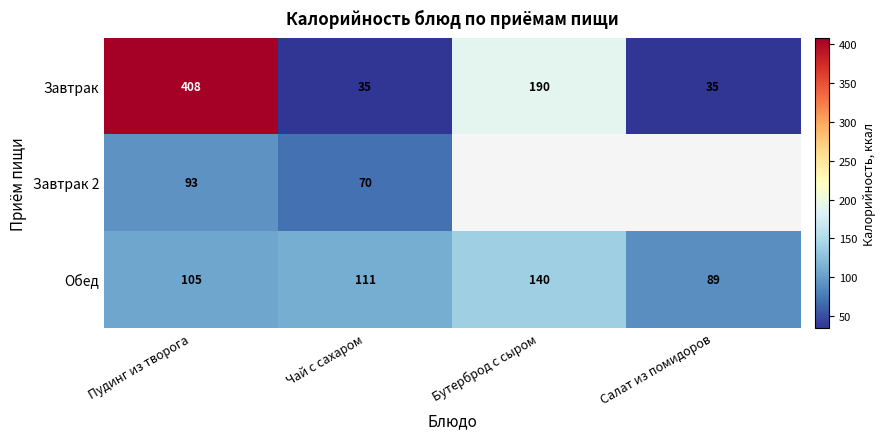

Count the number of data series in this chart.

3